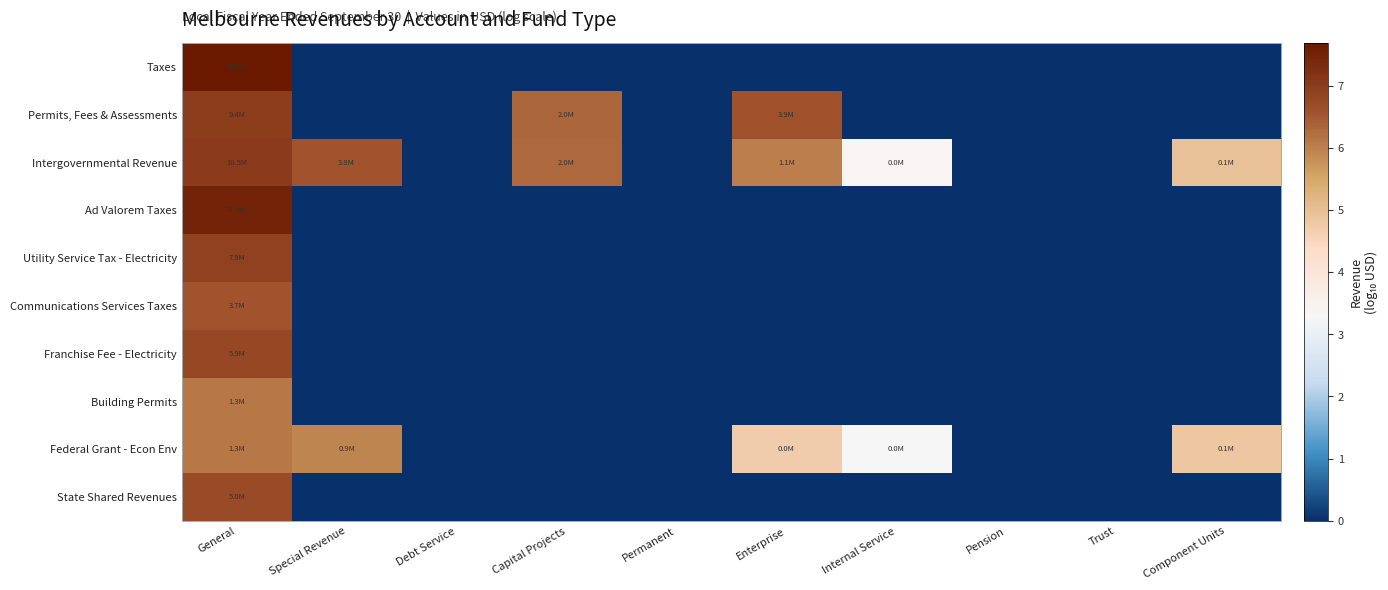

What is the greatest value displayed?

7.7